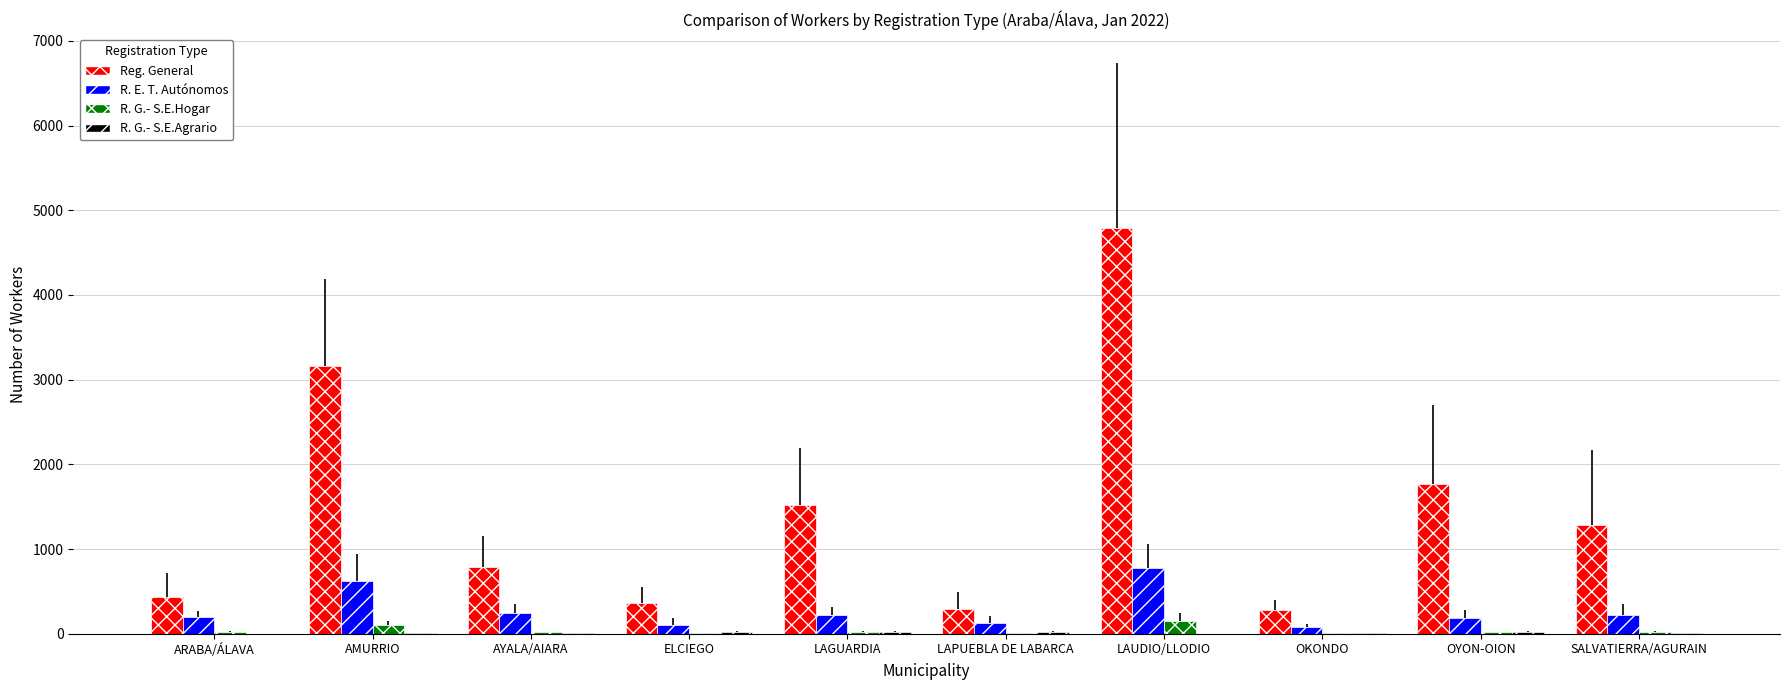

What is the average value of the R. E. T. Autónomos series?

277